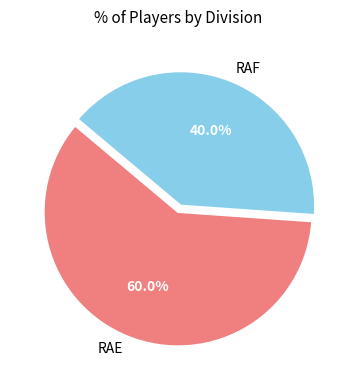

How many segments does this pie chart have?

2